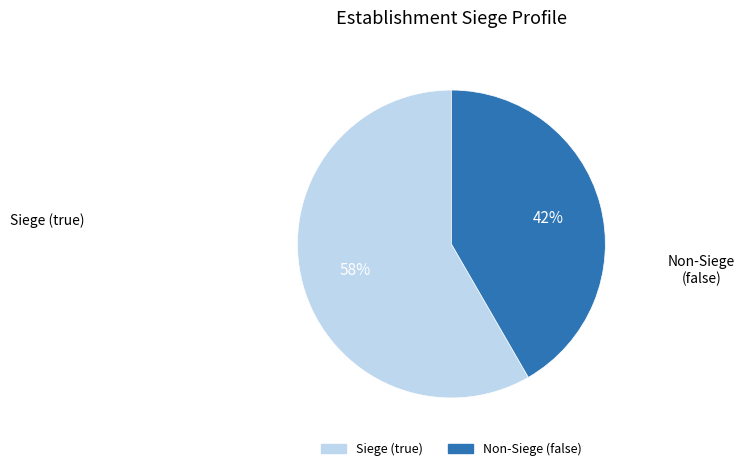

To the nearest percent, what is the average slice percentage?

50%